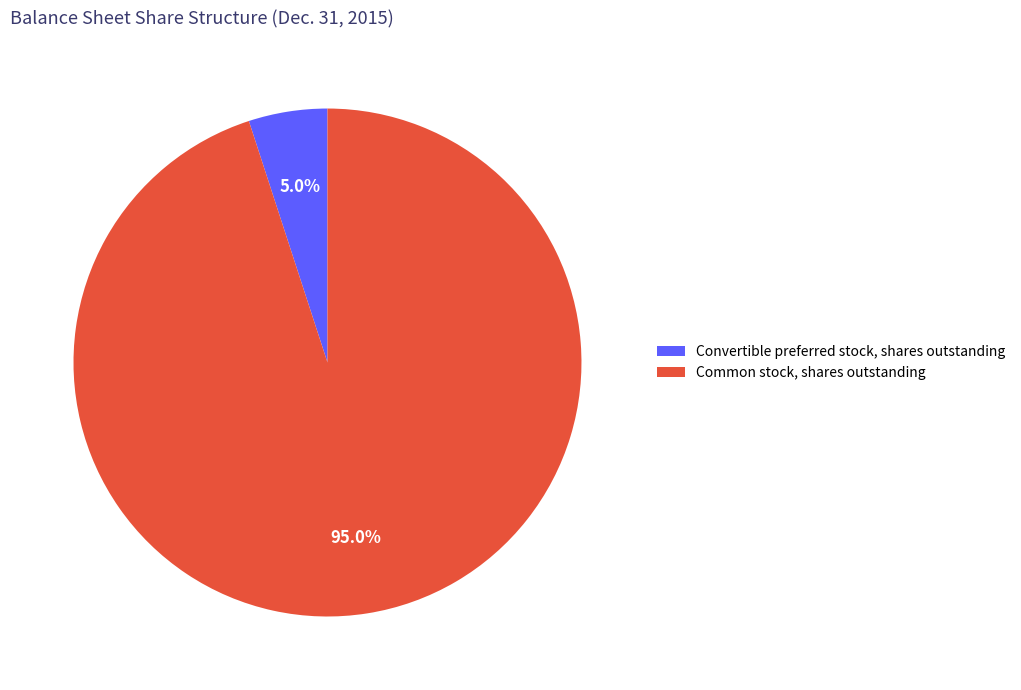

Is Convertible preferred stock, shares outstanding the majority of the pie?

No